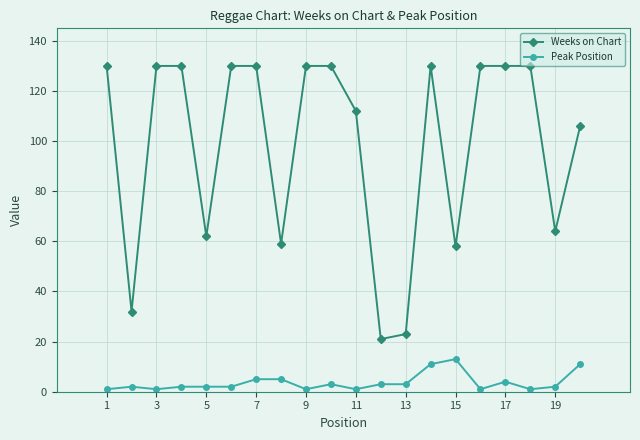

At how many categories does at least one series exceed 40?

17